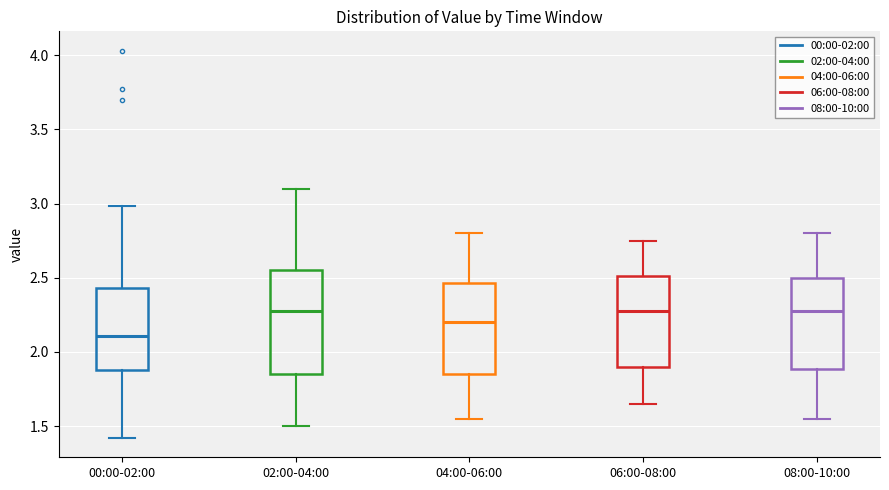

Where is the lower edge of the box for 02:00-04:00 on the y-axis? The values are not printed on the chart, so give them approximately, as read against the axis.

1.85